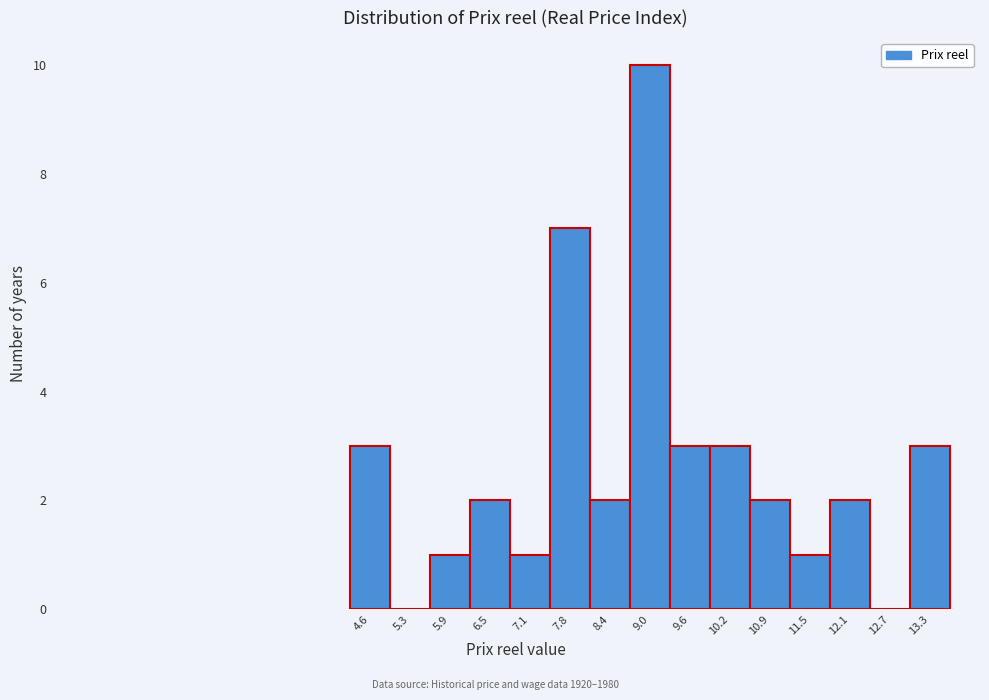

Reading left to right, transcribe all the data shown in this chart.

4.6=3	5.3=0	5.9=1	6.5=2	7.1=1	7.8=7	8.4=2	9.0=10	9.6=3	10.2=3	10.9=2	11.5=1	12.1=2	12.7=0	13.3=3